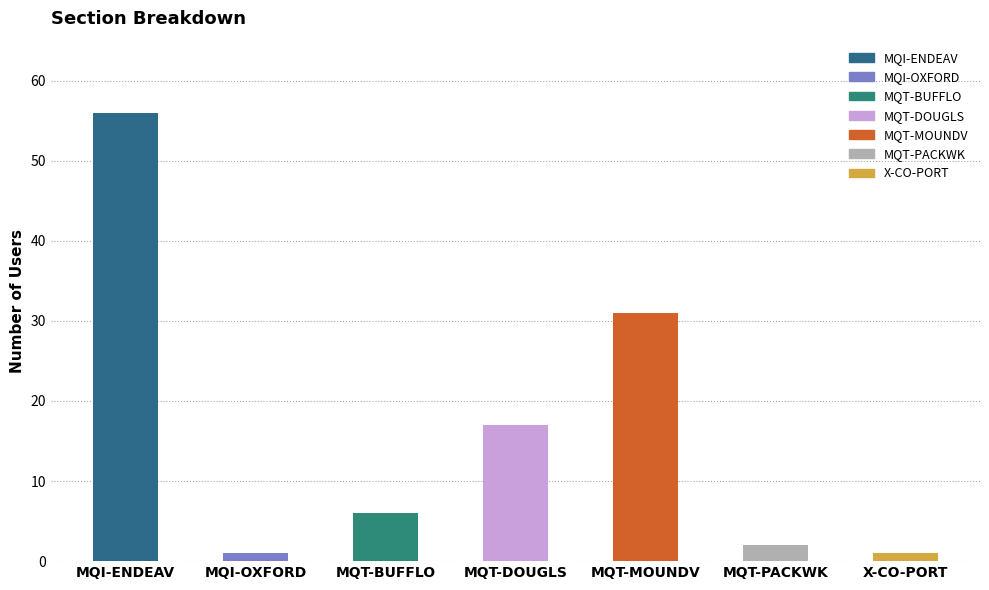

Reading right to left, extract all data points from this chart.

X-CO-PORT=1	MQT-PACKWK=2	MQT-MOUNDV=31	MQT-DOUGLS=17	MQT-BUFFLO=6	MQI-OXFORD=1	MQI-ENDEAV=56